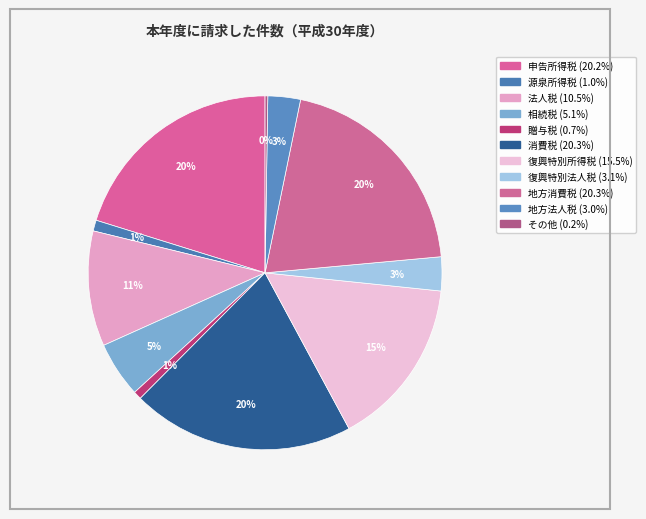

What is the largest slice in the pie chart?

消費税